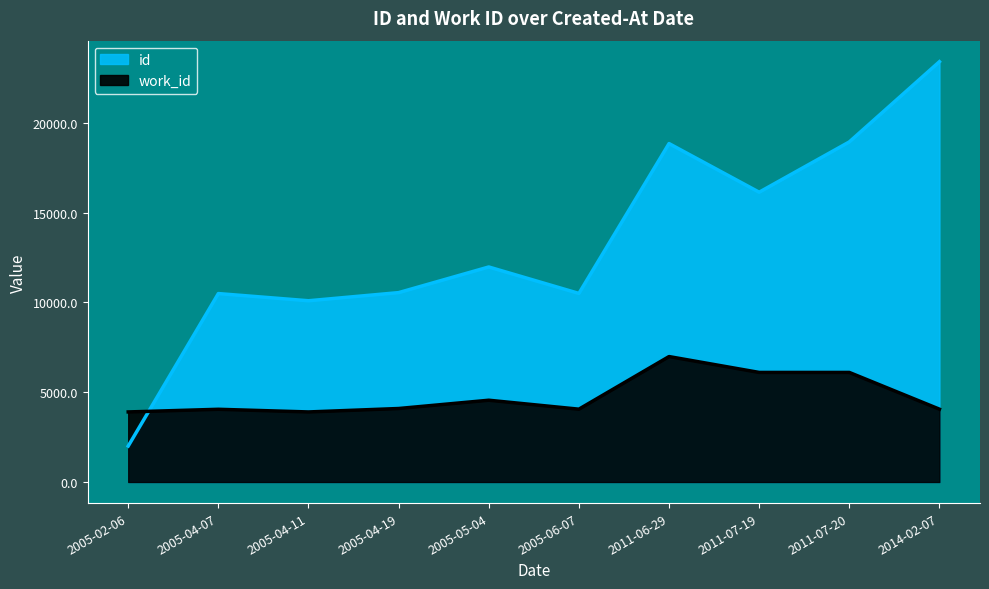

What are all the series names shown in the legend?

id, work_id